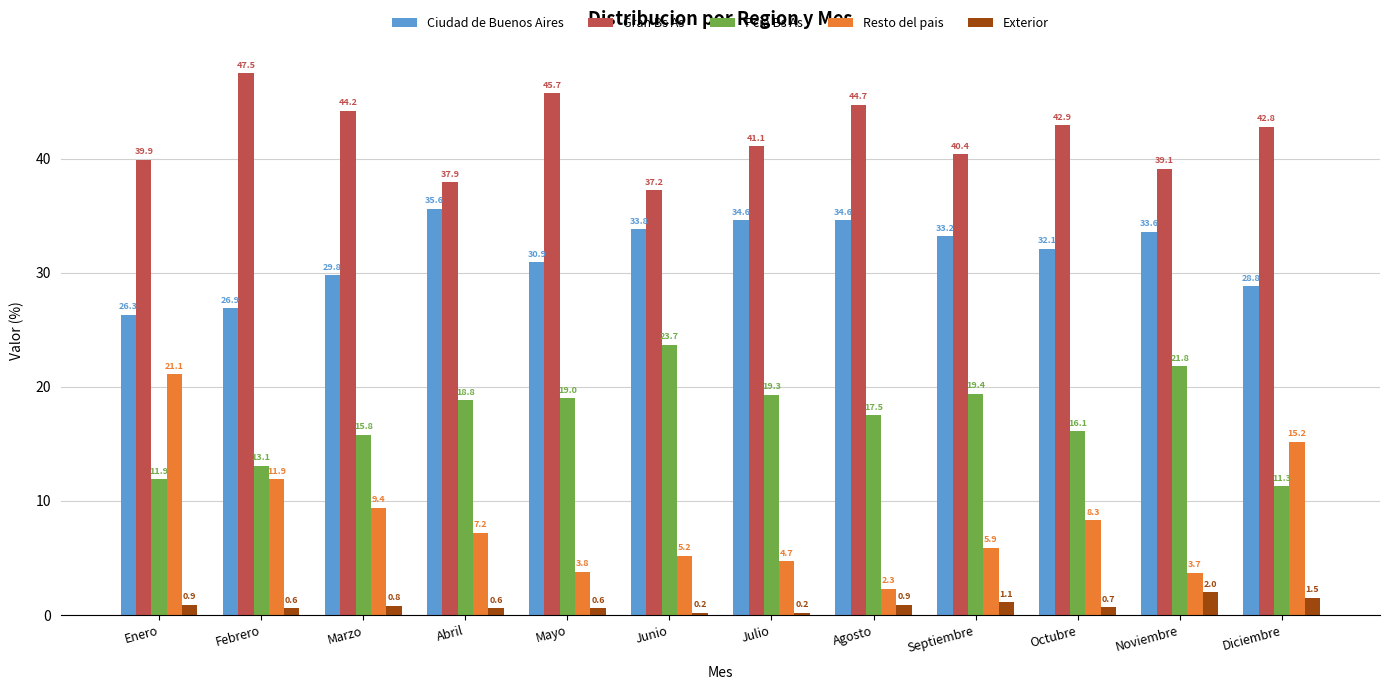

Reading left to right, what are all the values shown in this chart?

Ciudad de Buenos Aires: Enero=26.3	Febrero=26.9	Marzo=29.8	Abril=35.6	Mayo=30.9	Junio=33.8	Julio=34.6	Agosto=34.6	Septiembre=33.2	Octubre=32.1	Noviembre=33.6	Diciembre=28.8
Gran Bs As: Enero=39.9	Febrero=47.5	Marzo=44.2	Abril=37.9	Mayo=45.7	Junio=37.2	Julio=41.1	Agosto=44.7	Septiembre=40.4	Octubre=42.9	Noviembre=39.1	Diciembre=42.8
Pcia Bs As: Enero=11.9	Febrero=13.1	Marzo=15.8	Abril=18.8	Mayo=19.0	Junio=23.7	Julio=19.3	Agosto=17.5	Septiembre=19.4	Octubre=16.1	Noviembre=21.8	Diciembre=11.3
Resto del pais: Enero=21.1	Febrero=11.9	Marzo=9.4	Abril=7.2	Mayo=3.8	Junio=5.2	Julio=4.7	Agosto=2.3	Septiembre=5.9	Octubre=8.3	Noviembre=3.7	Diciembre=15.2
Exterior: Enero=0.9	Febrero=0.6	Marzo=0.8	Abril=0.6	Mayo=0.6	Junio=0.2	Julio=0.2	Agosto=0.9	Septiembre=1.1	Octubre=0.7	Noviembre=2.0	Diciembre=1.5